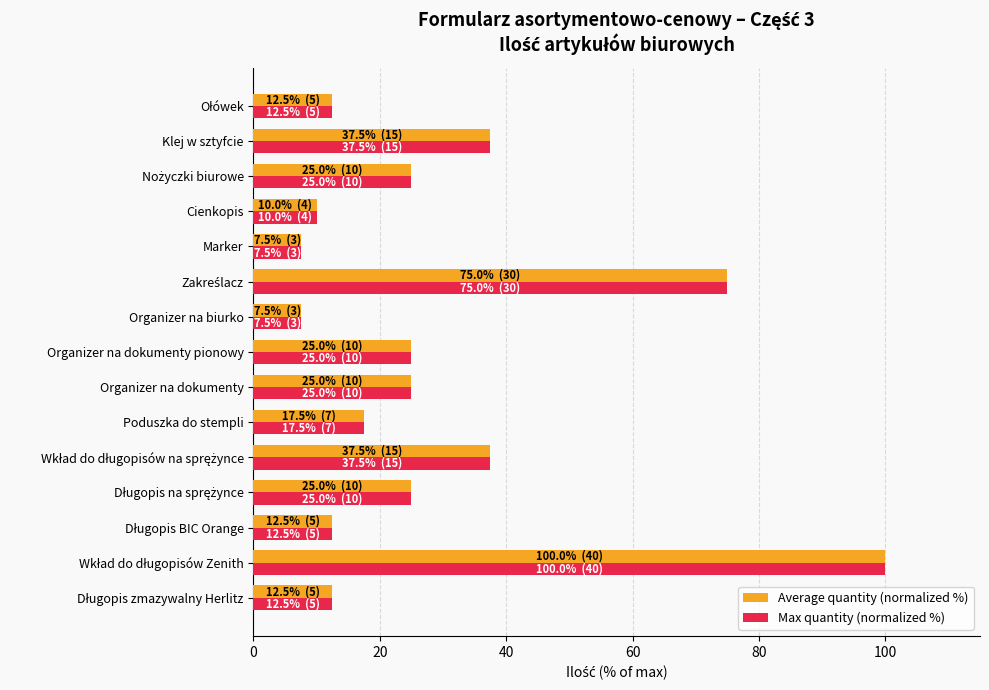

What value does the Max quantity (normalized %) series have at Organizer na biurko?

7.5